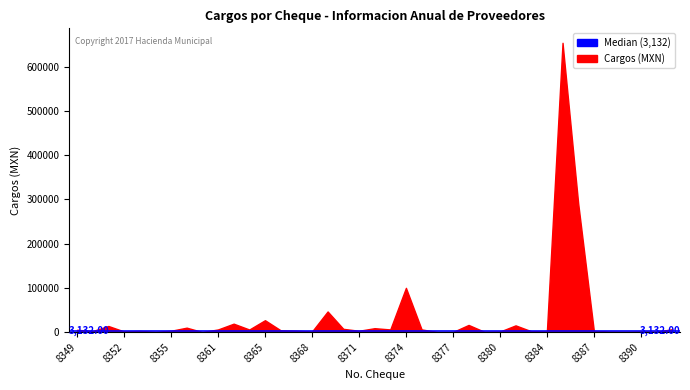

How many interior local peaks (higher than both neighbors) does the data have?

12